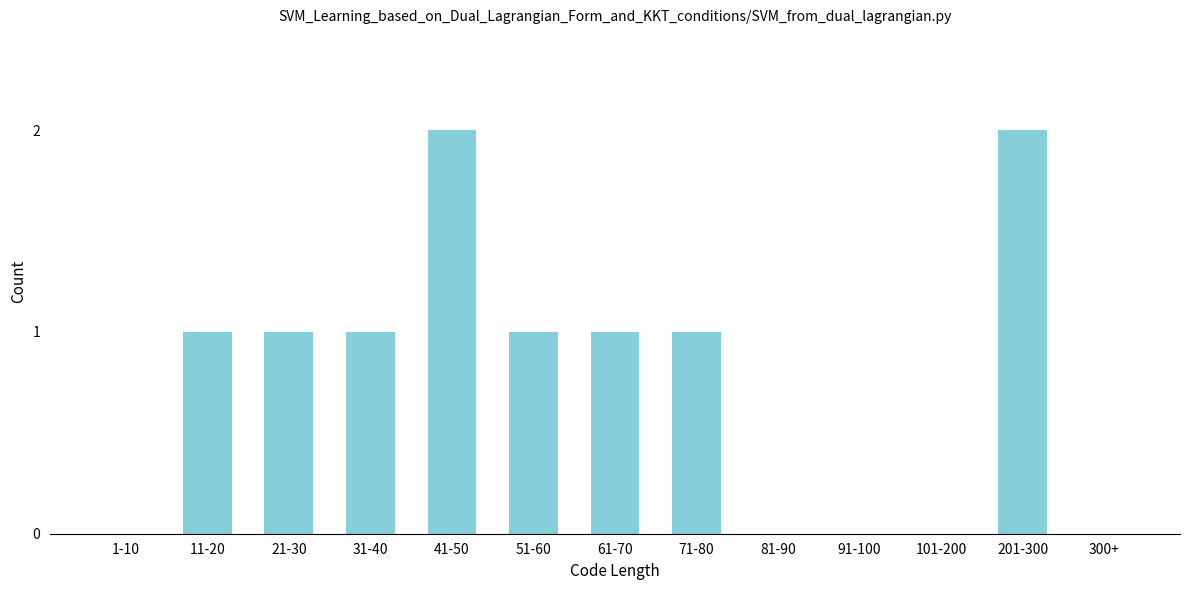

What is the change in value from 81-90 to 201-300?

+2